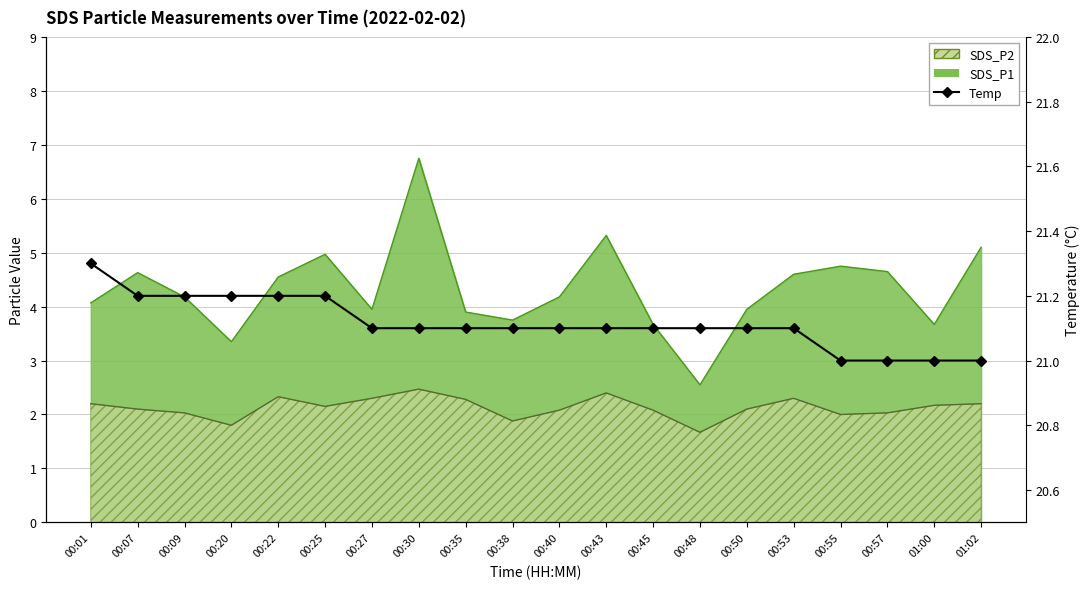

What is the sum of all values?

422.3